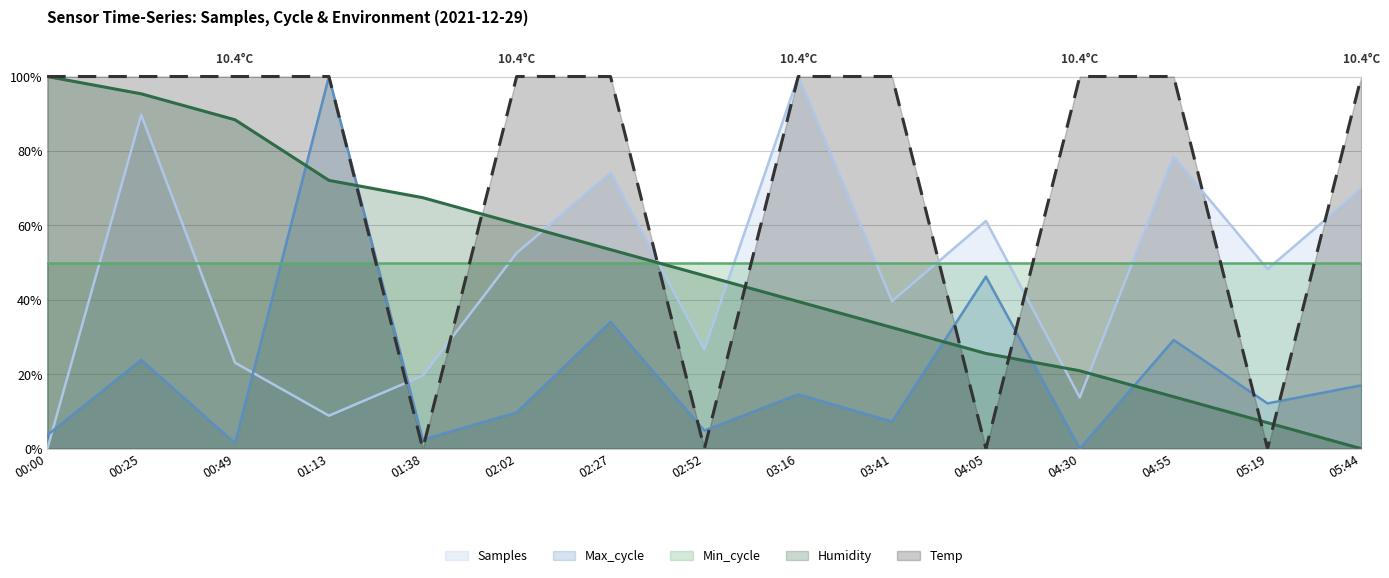

What is the sum of the Max_cycle values at 02:27 and 04:55?

63.3